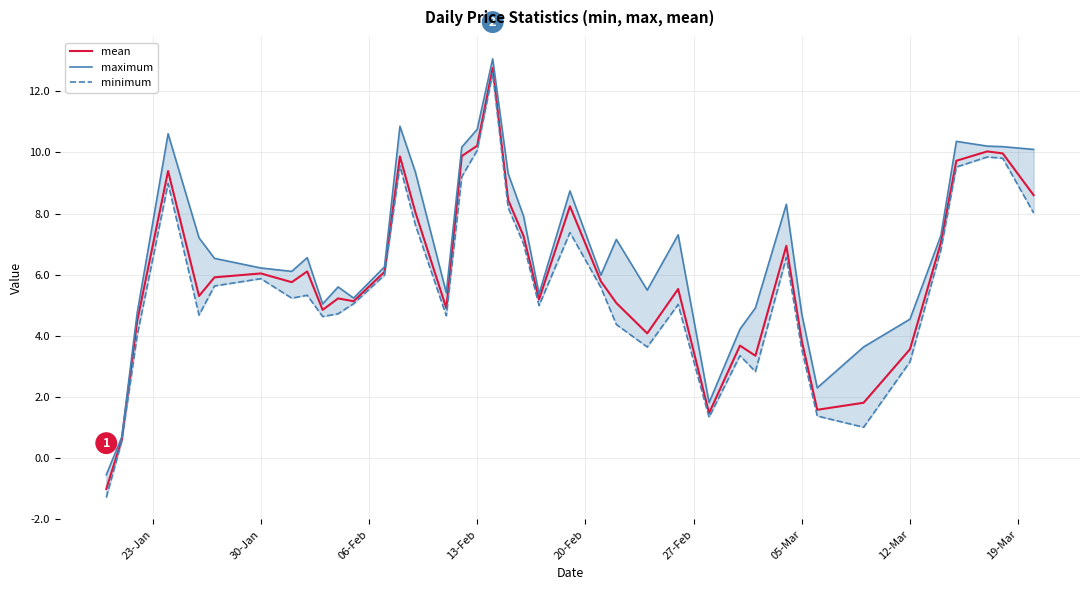

True or false: mean and minimum intersect in this chart.

False